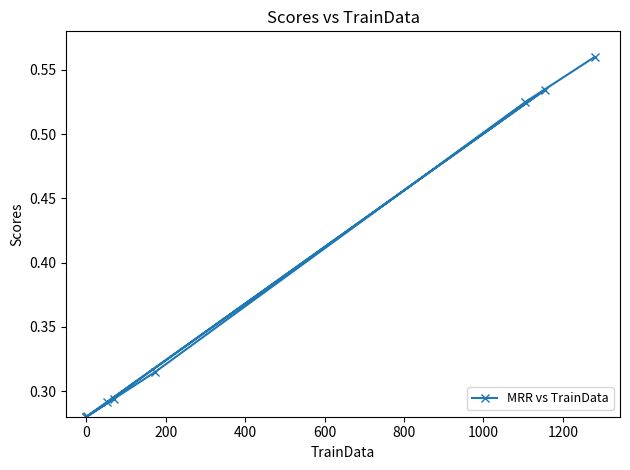

How many interior local peaks (higher than both neighbors) does the data have?

2